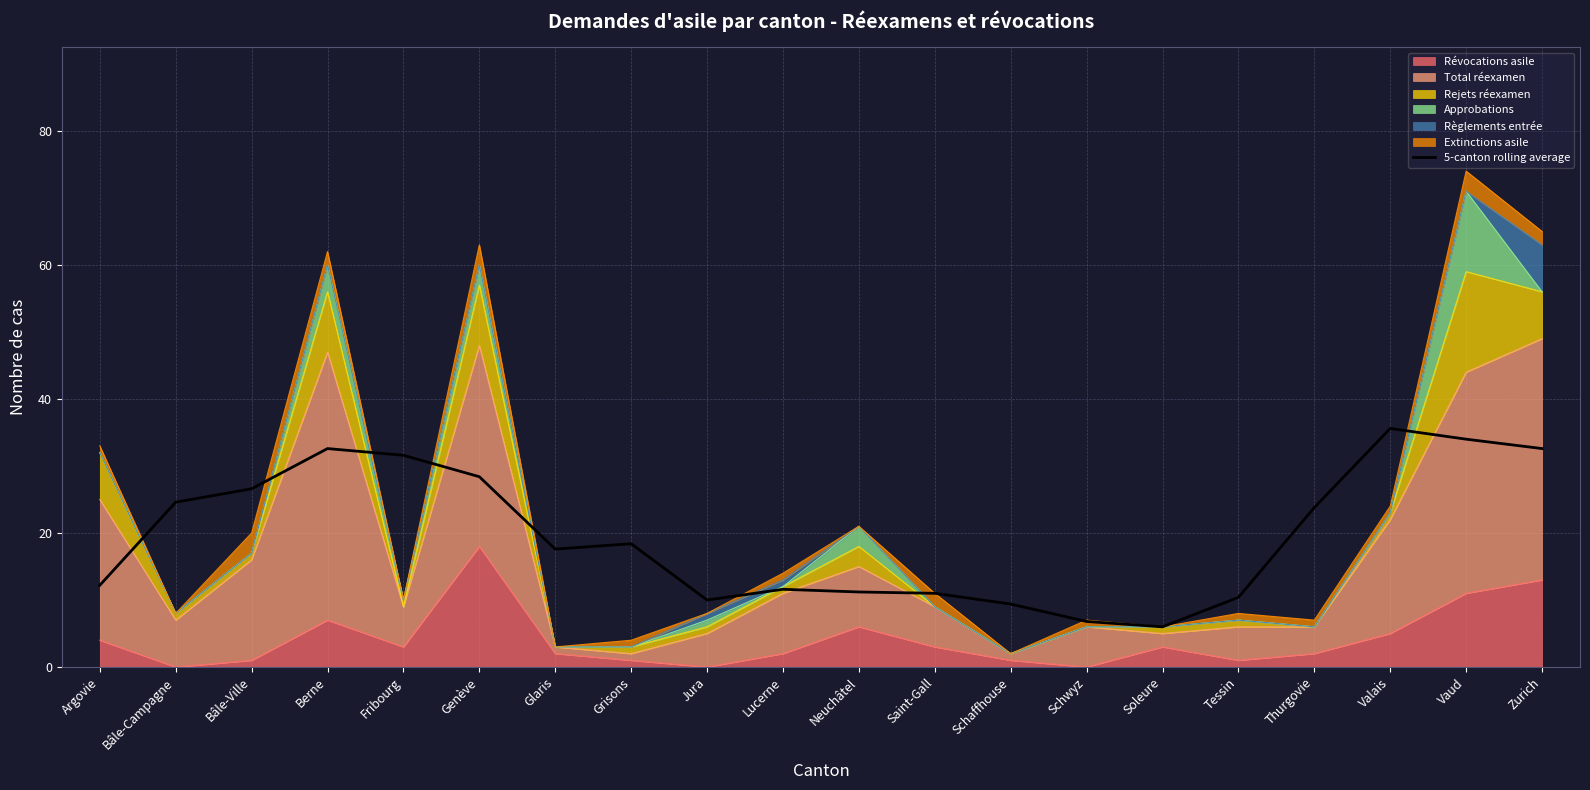

What is the difference between the maximum and minimum values?

29.6